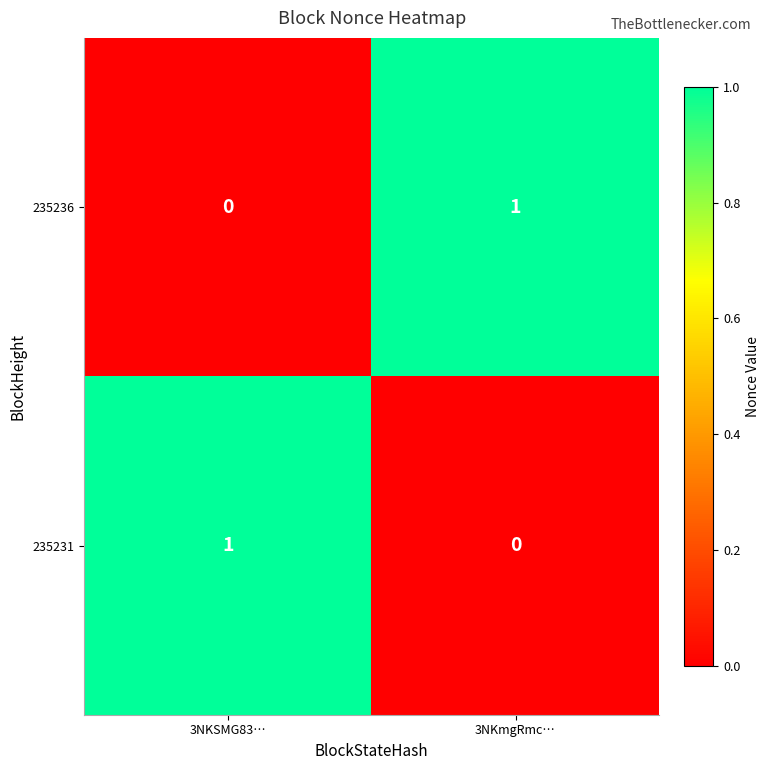

Which category has the highest value in the 235231 series?

3NKSMG83…